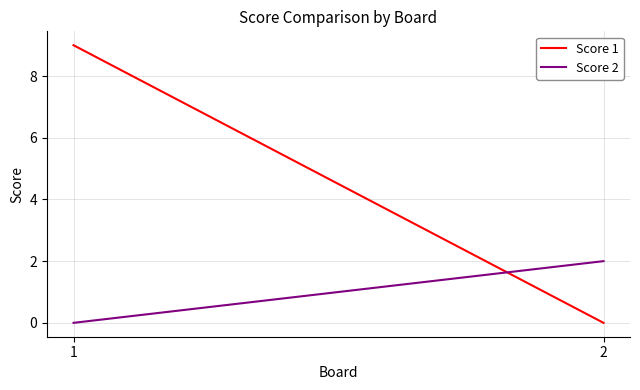

What is the average value of the Score 1 series?

4